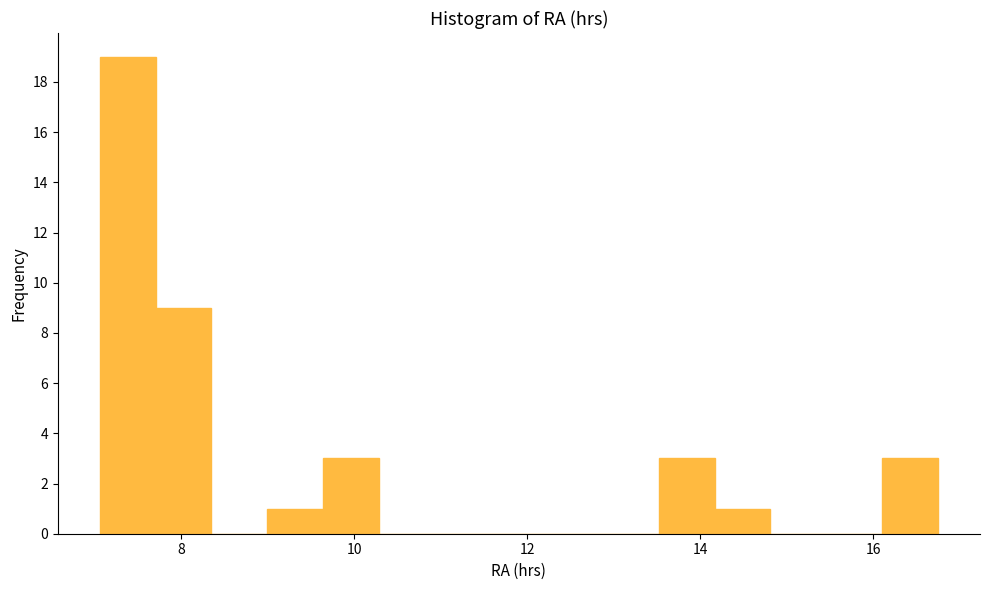

Read against the x-axis, roughly where is the centre of the tallest bar?

7.4